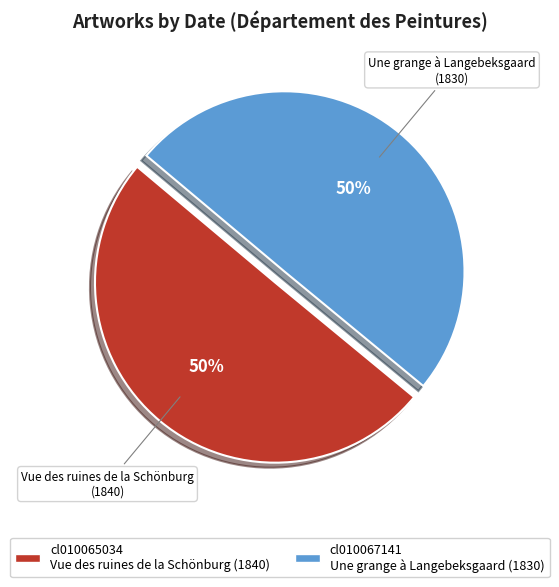

What is the ratio of the value at cl010067141 to the value at cl010065034?

1.0